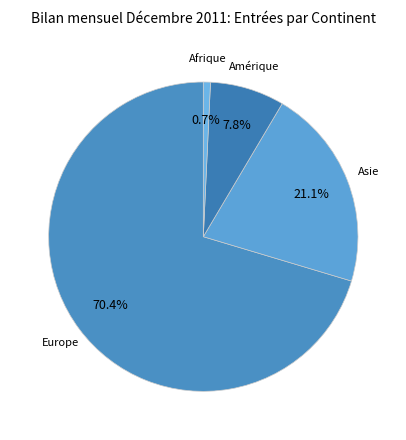

How many slices are in this pie chart?

4